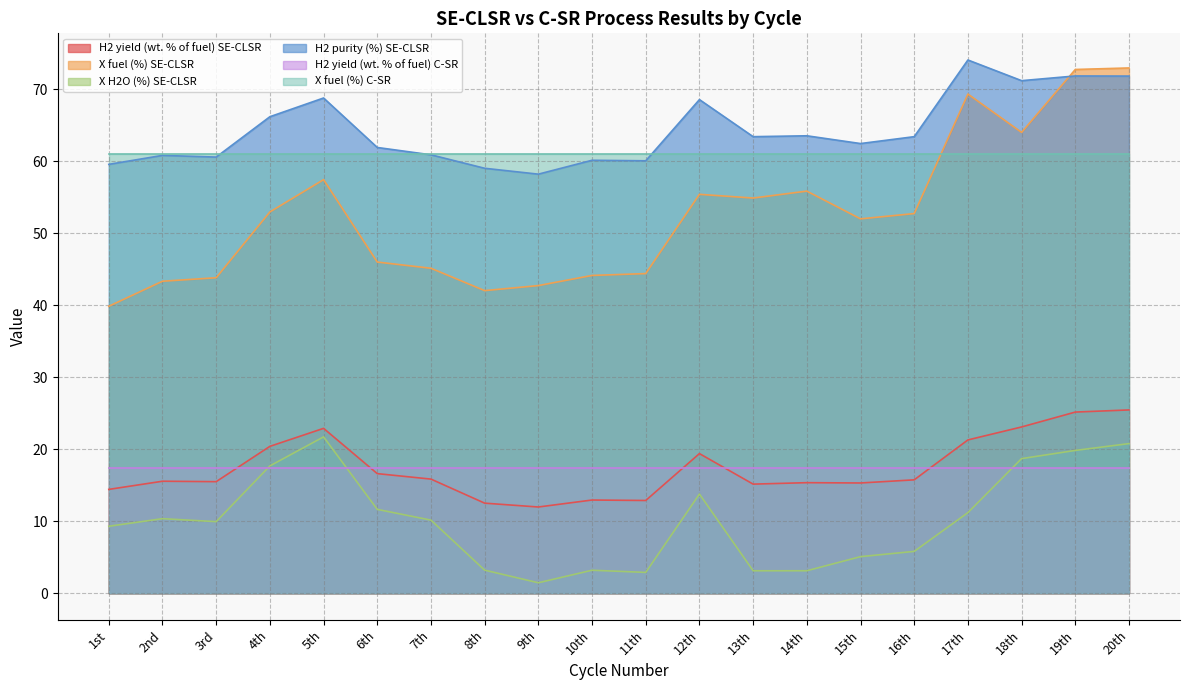

What is the total value across all series at 5th?

249.4